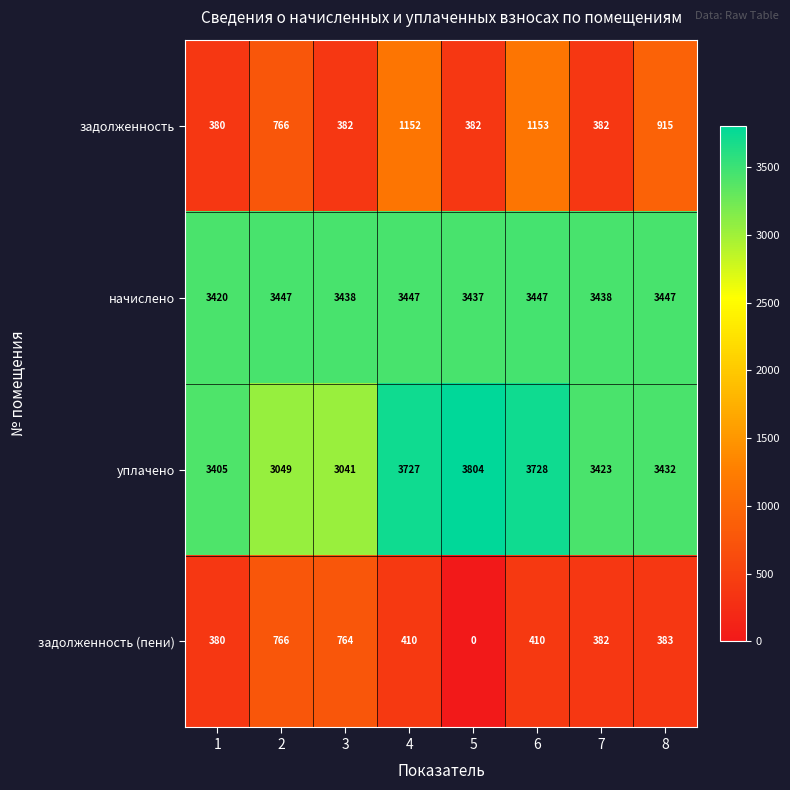

What is the average value of the задолженность series?

689